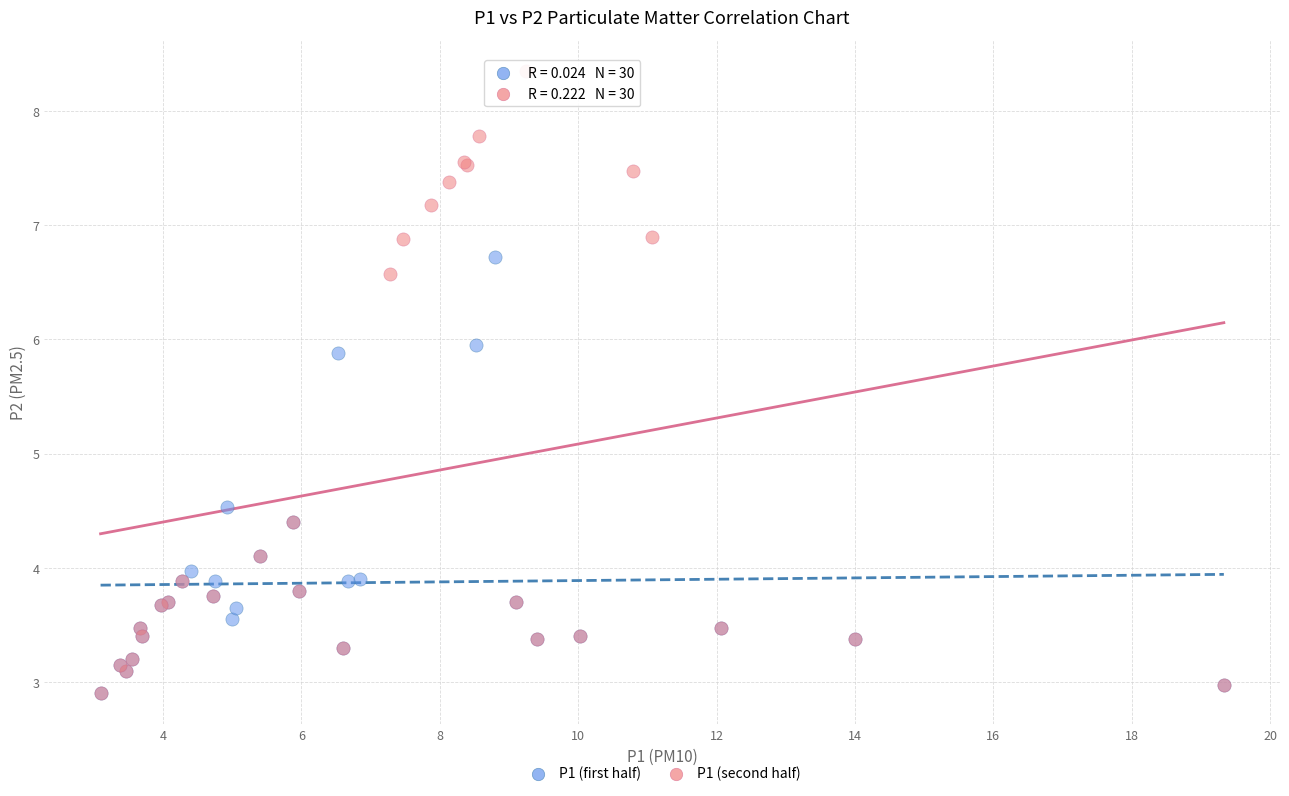

Which series has the largest Y range (max minus min)?

P1 (second half)